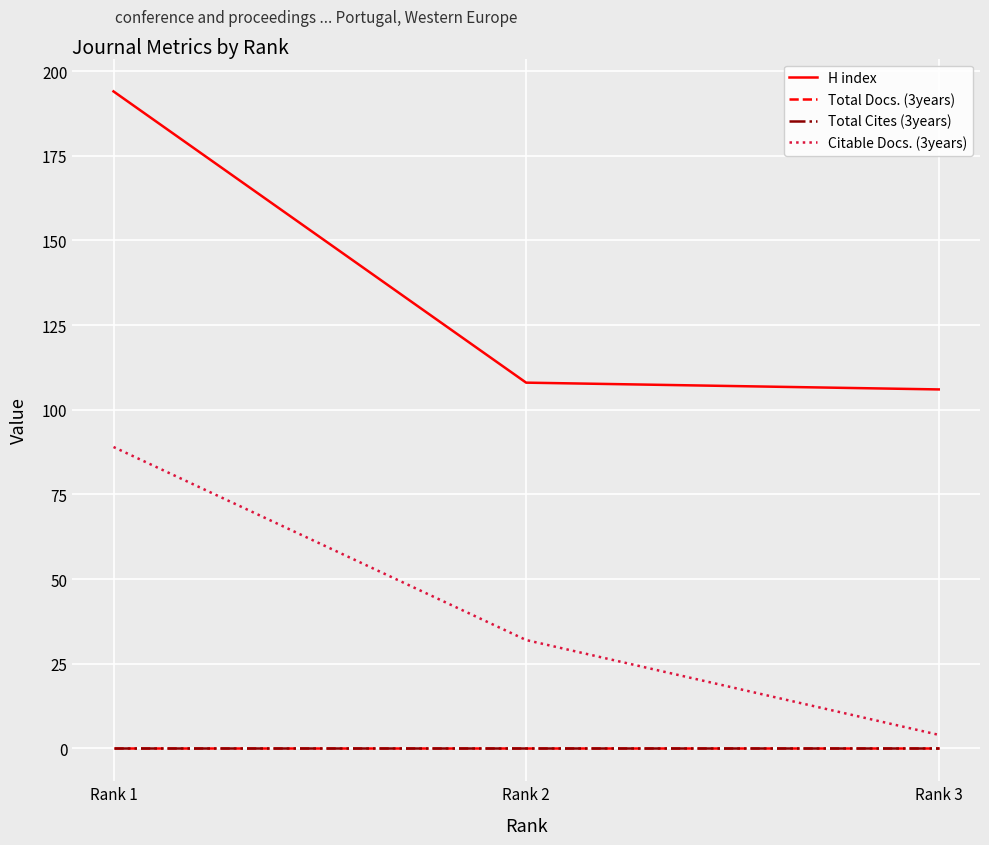

Does the chart display data point markers on the line(s)?

No